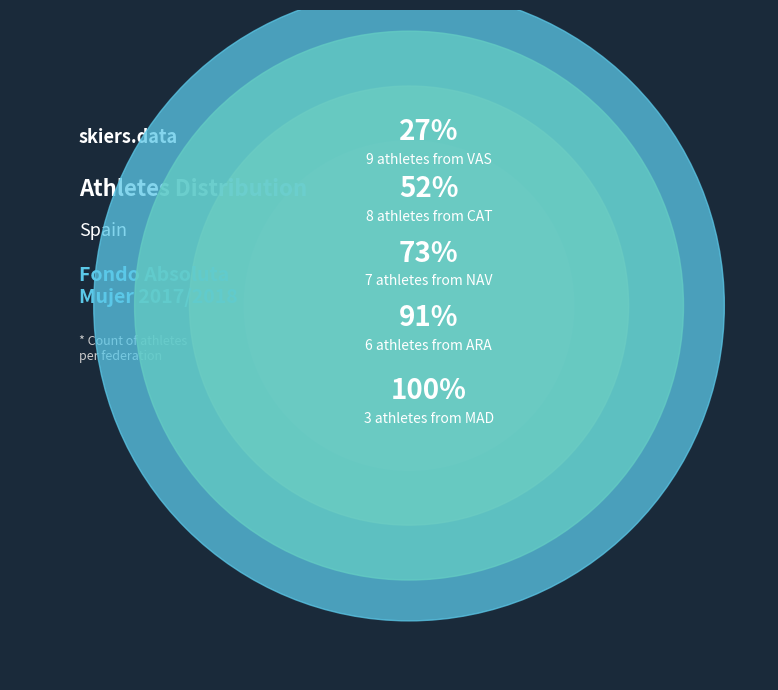

How many segments does this pie chart have?

5